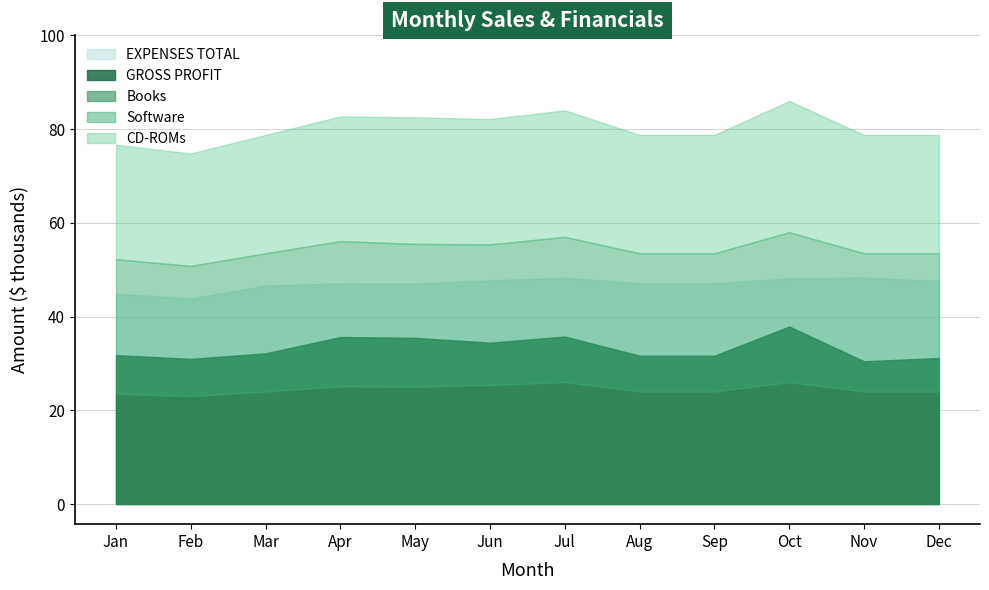

How many lines are shown in the chart?

5